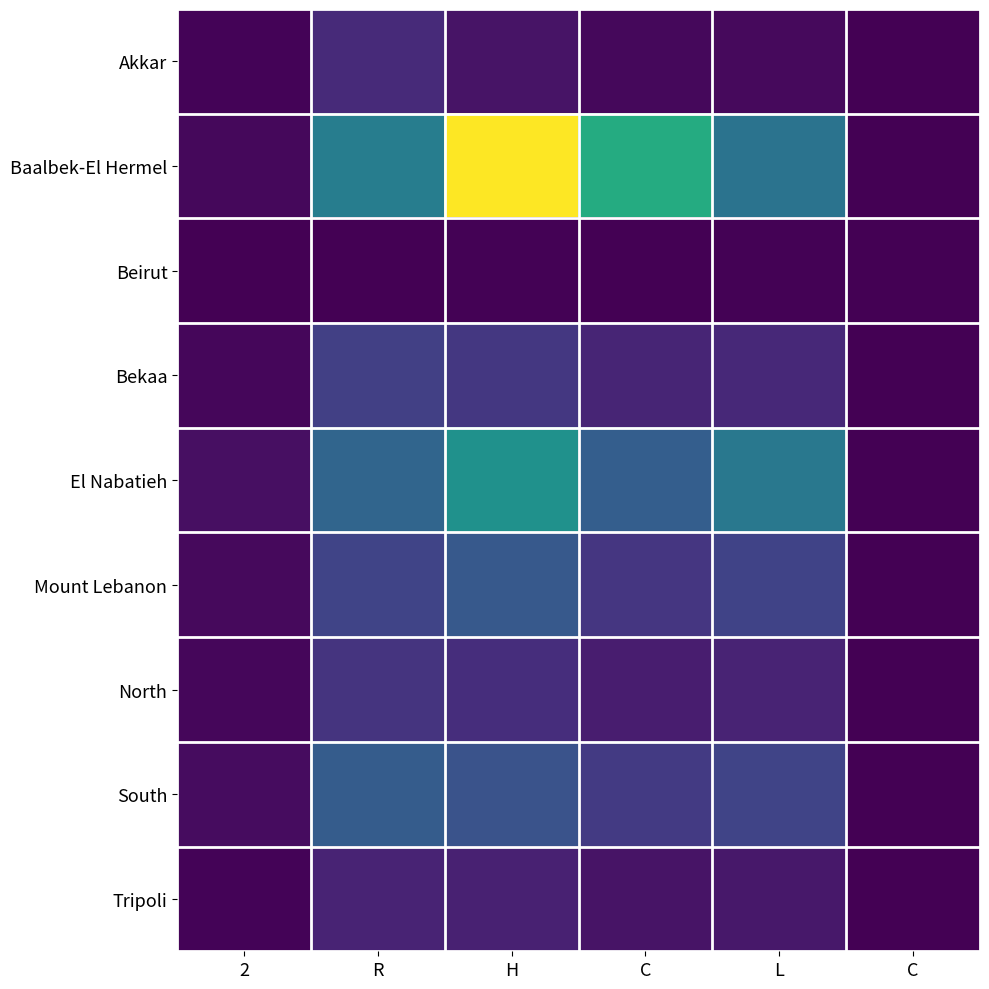

At which category is the sum across all series the highest?

H